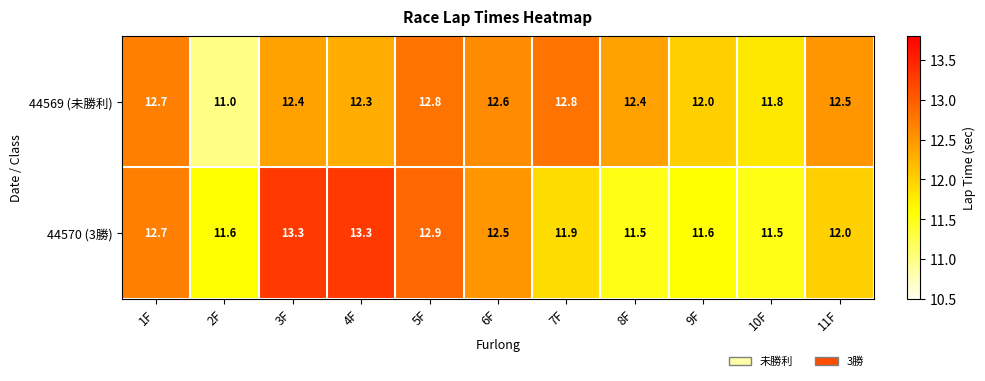

List the series in order of their overall mean, lowest first.

44570 (3勝), 44569 (未勝利)